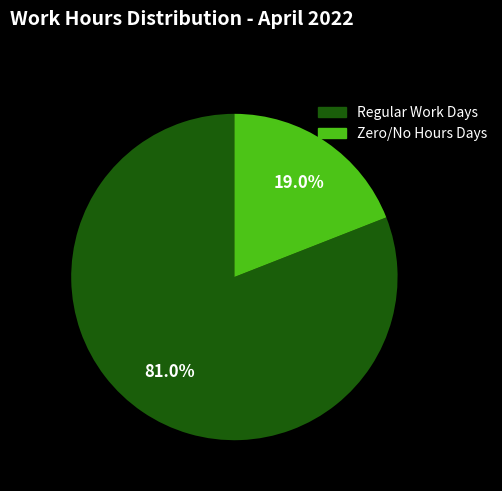

Is there any slice that represents more than half of the pie?

Yes